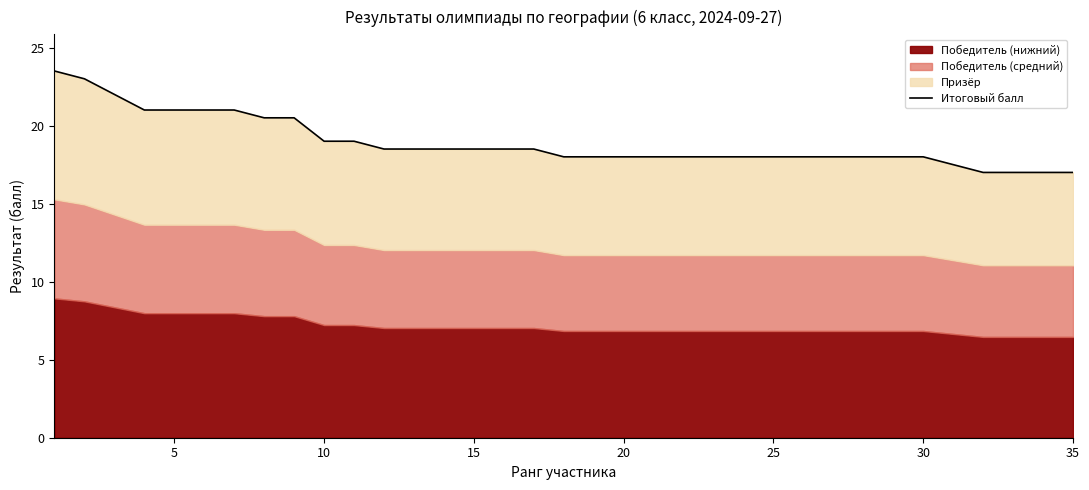

The chart shows a value of 11.7 at 27. True or false?

False